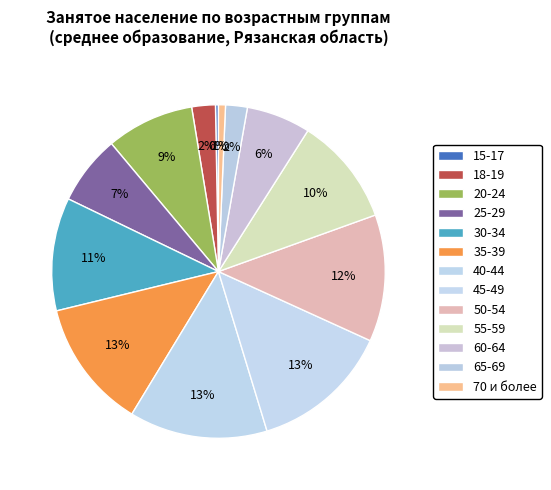

What percentage is the 20-24 slice, to the nearest percent?

9%